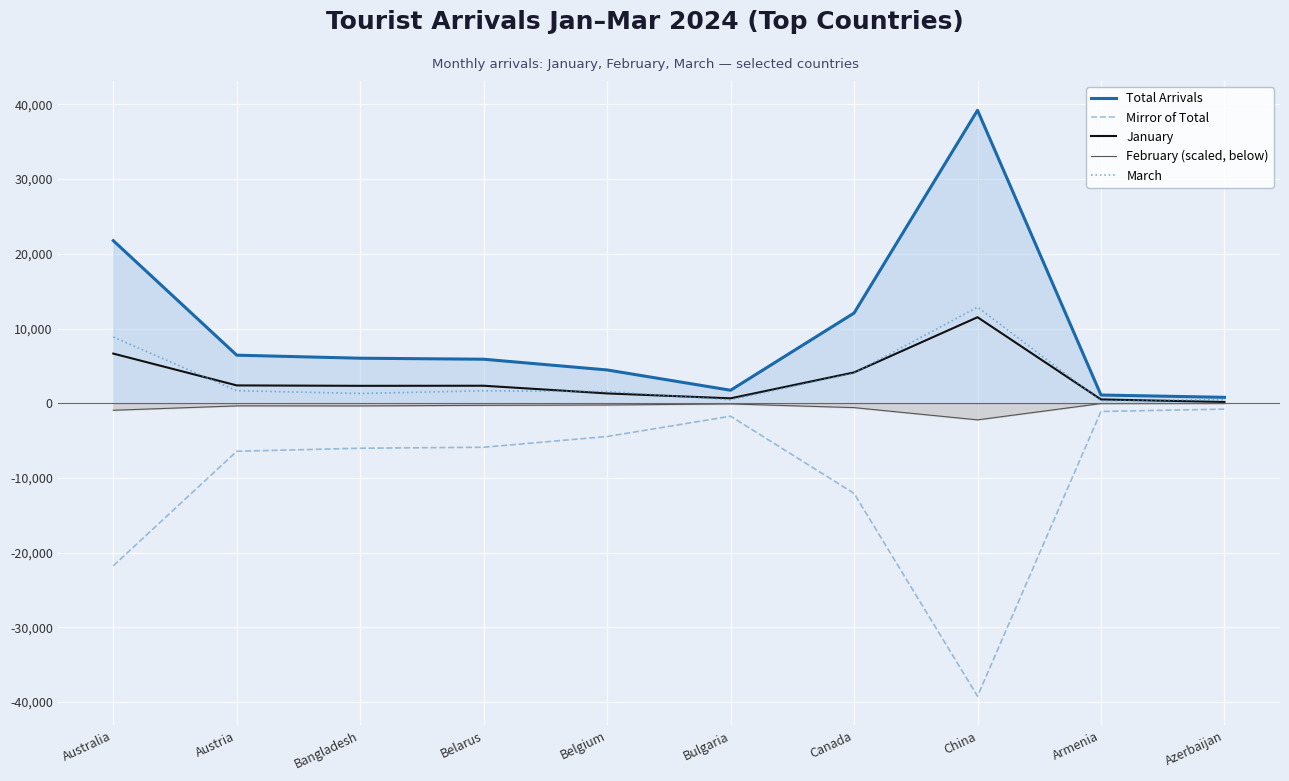

What is the value of the March point at the 3rd from the left?

1308.0